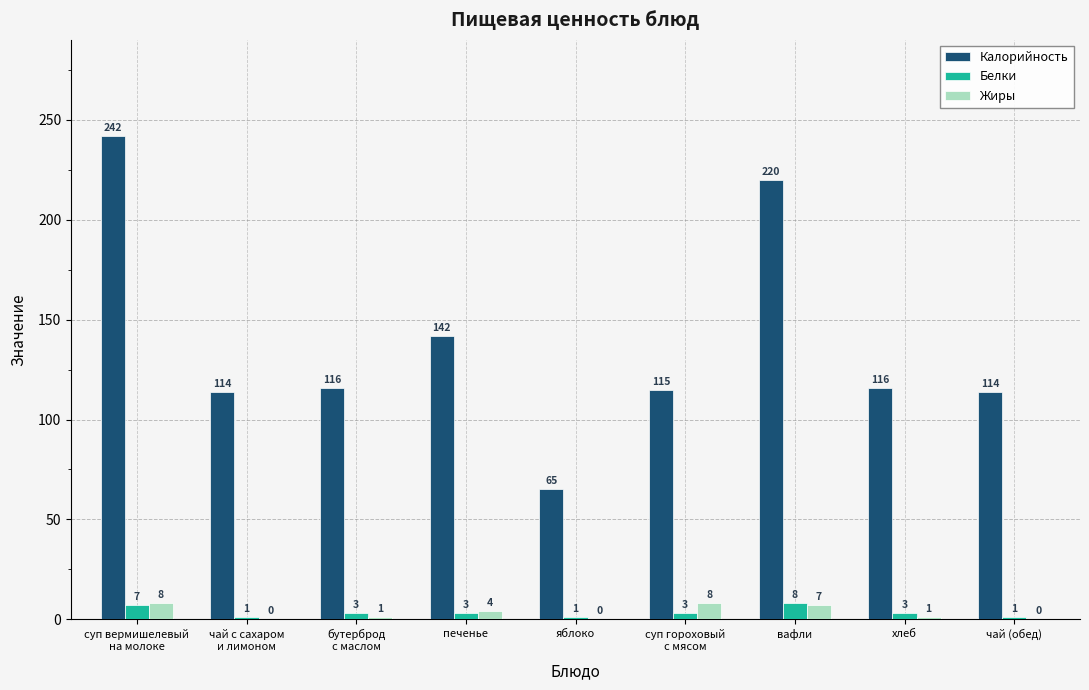

What is the sum of all Жиры values?

29